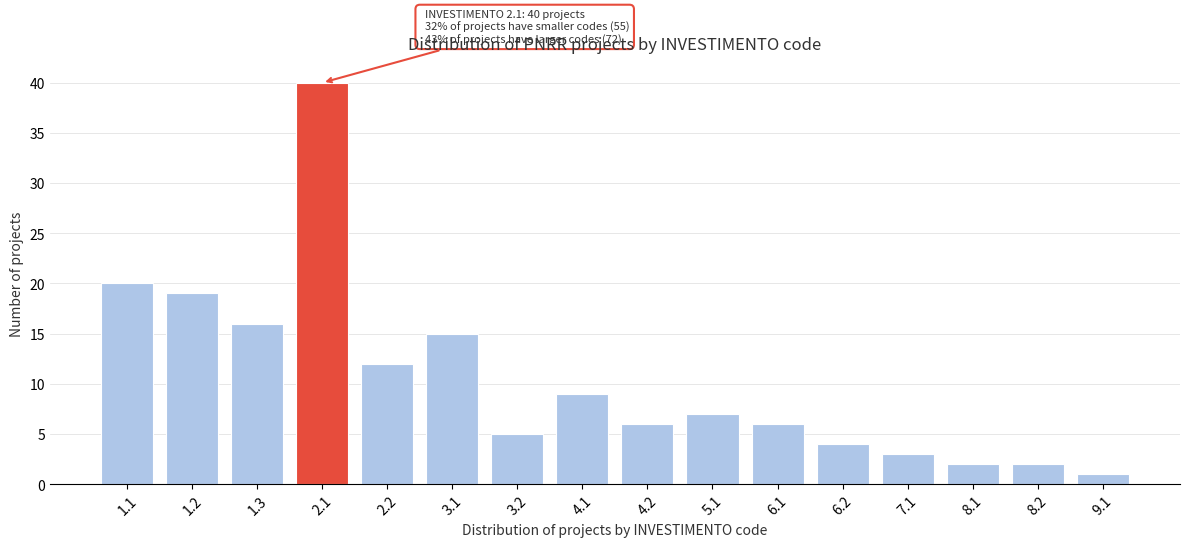

Reading left to right, what are all the values shown in this chart?

20	19	16	40	12	15	5	9	6	7	6	4	3	2	2	1